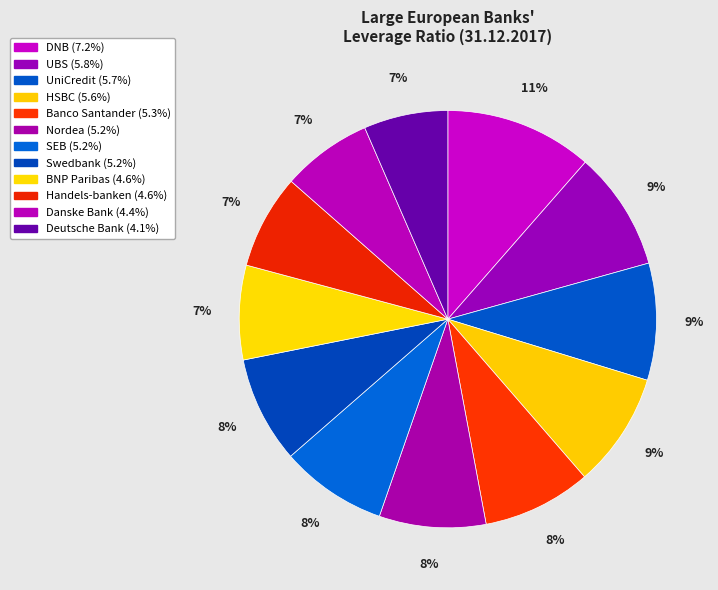

Which has a higher value, Nordea or HSBC?

HSBC